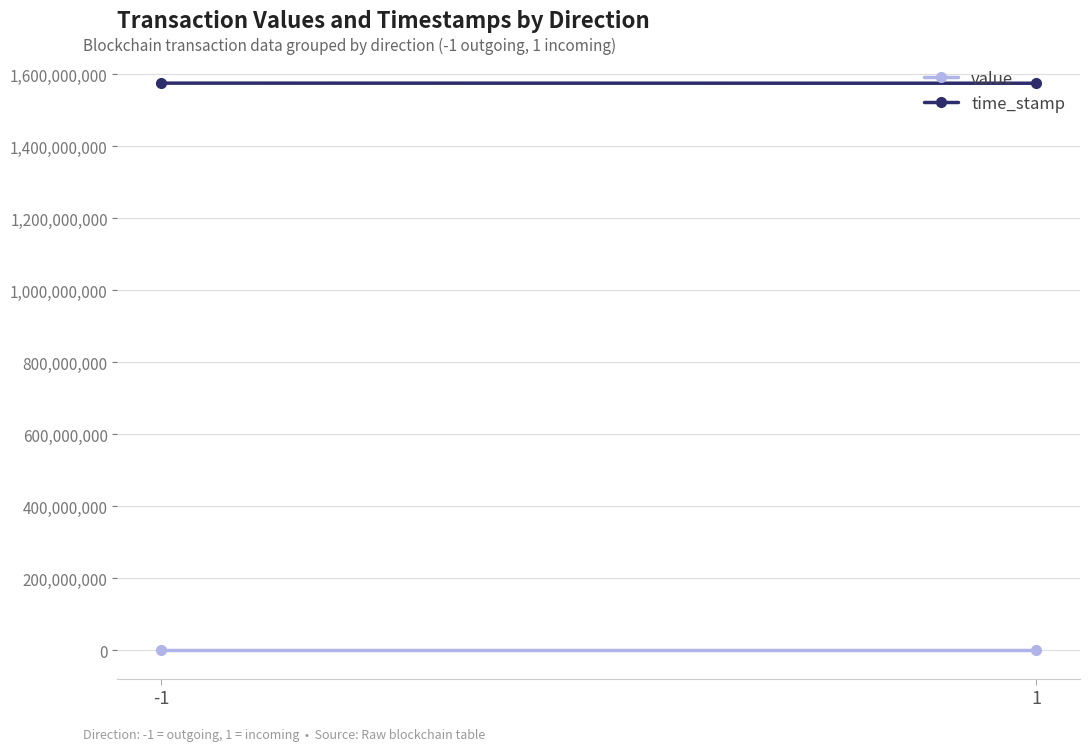

Where is value nearest to the value 131?

-1